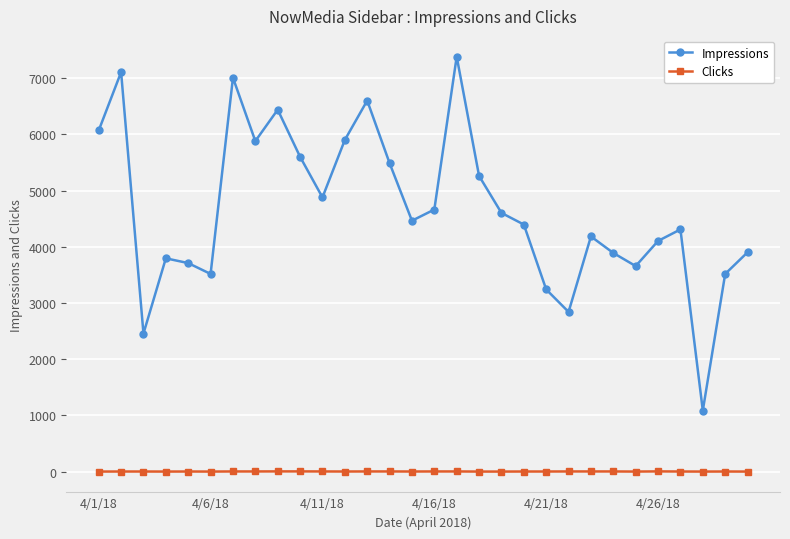

How many values in the Clicks series are below 1?

8